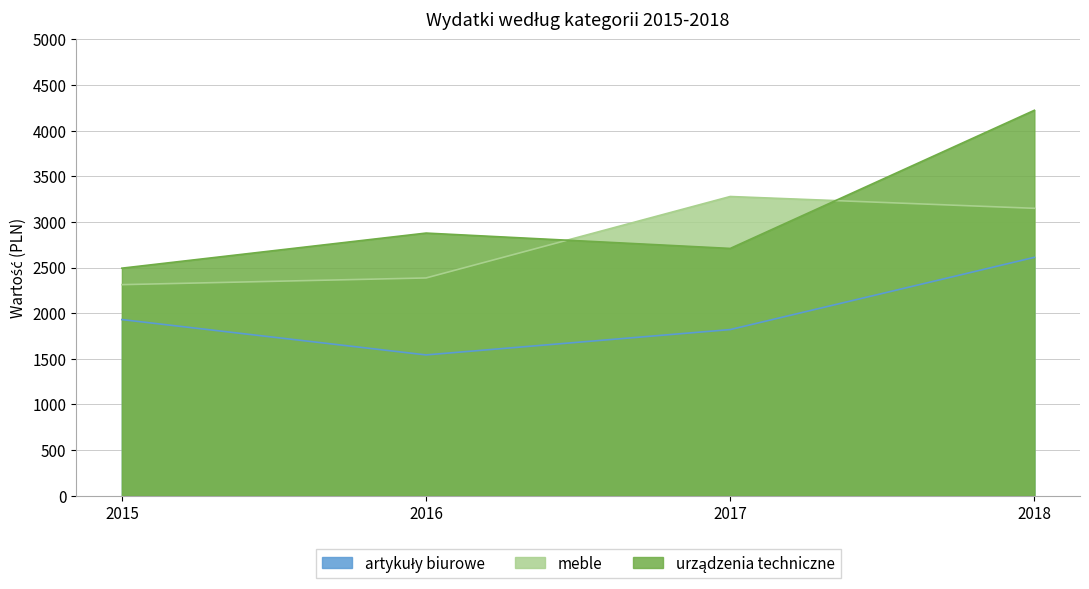

Reading right to left, extract all data points from this chart.

artykuły biurowe: 2611.6	1820.2	1542.5	1929.8
meble: 3148.9	3278.1	2385.8	2312.4
urządzenia techniczne: 4222.8	2709.2	2877.5	2492.9